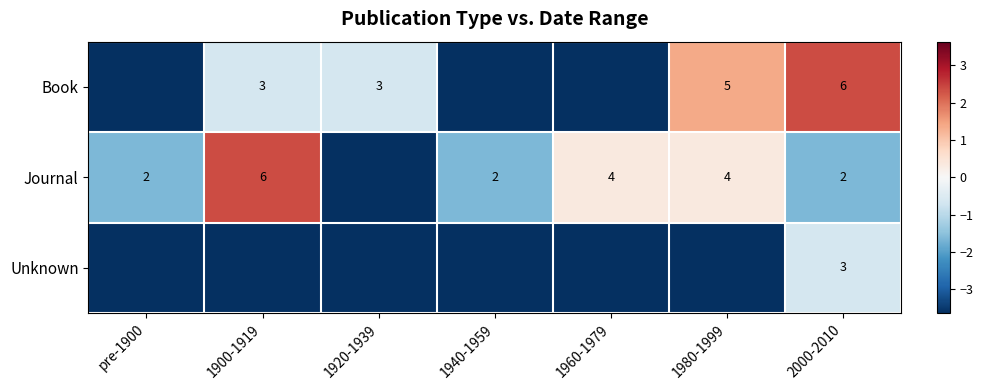

How many data points in Journal are less than -1?

4